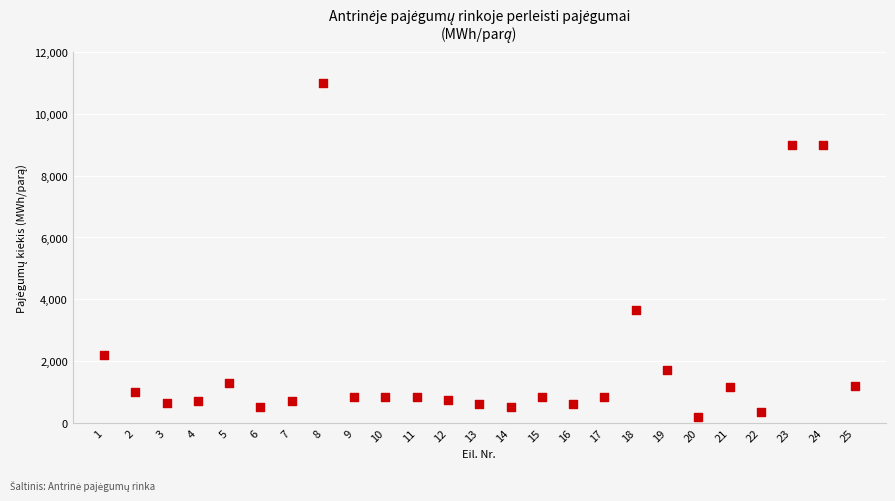

What Y value in the scatter plot is closest to 5600?

3650